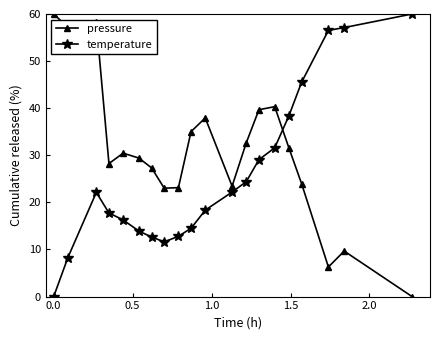

What is the value of the temperature point at the 5th from the left?

16.3